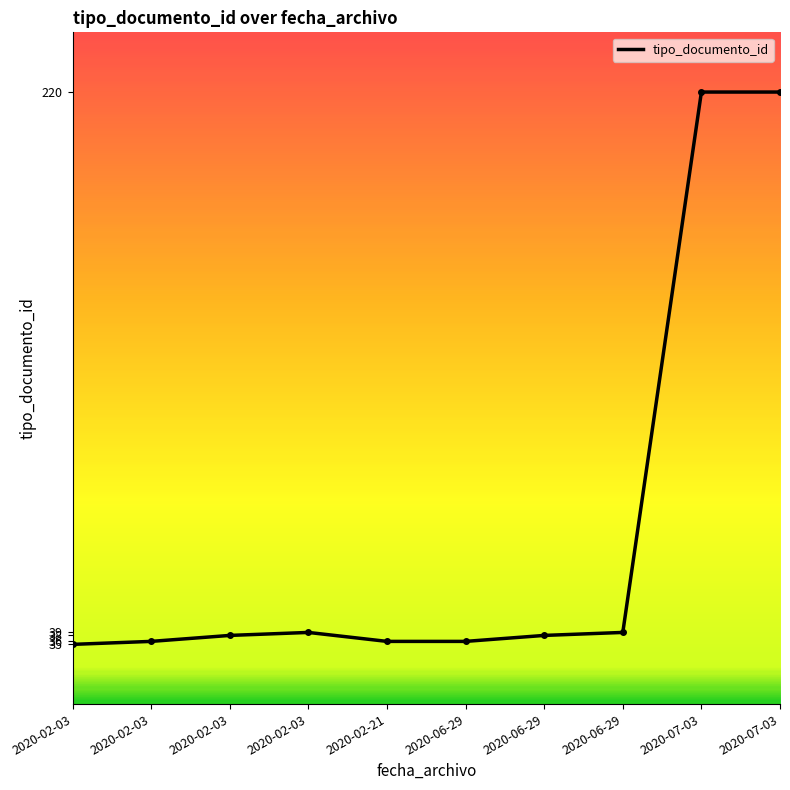

Which label corresponds to the largest value in the chart?

2020-07-03